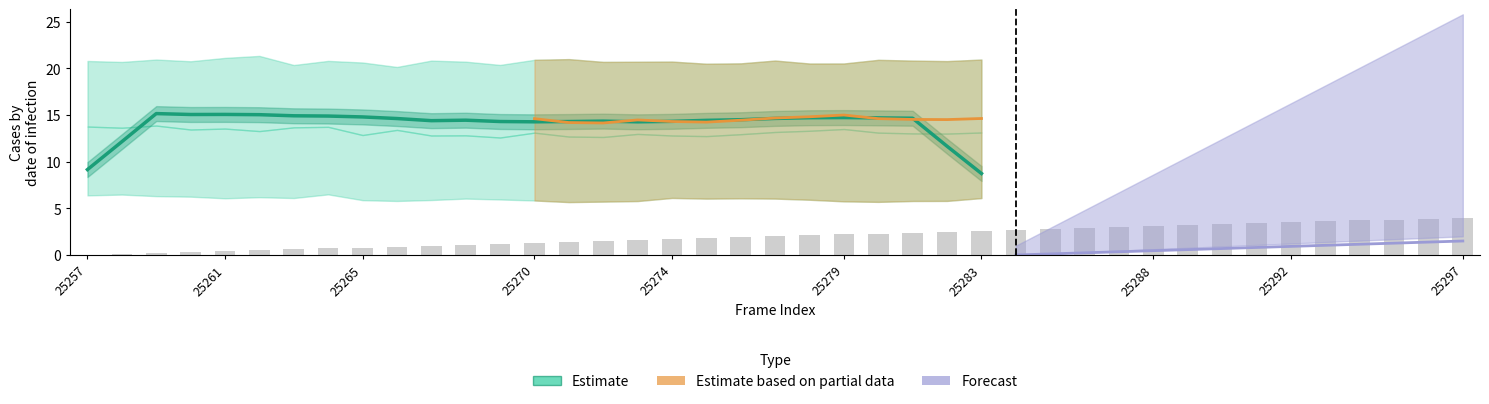

What position from the right is 25257?

27